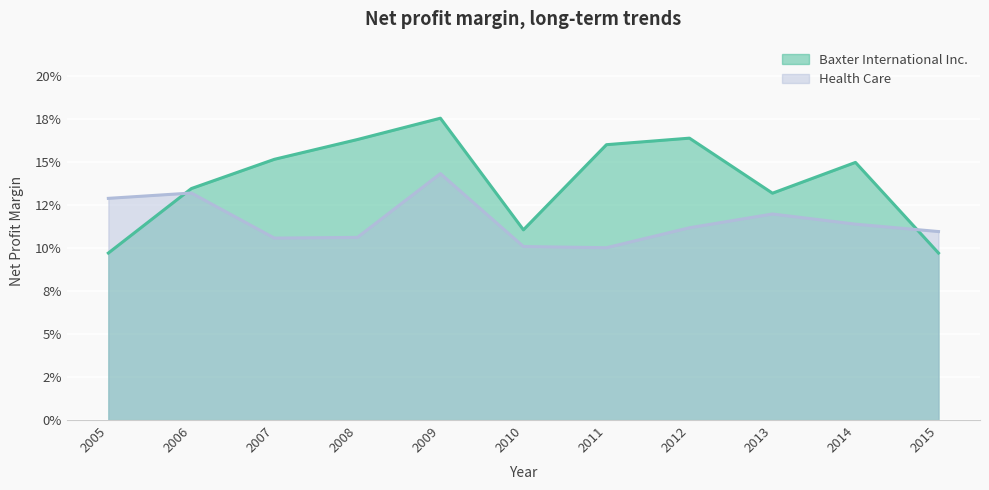

Which has a higher value, 2015 or 2007?

2007